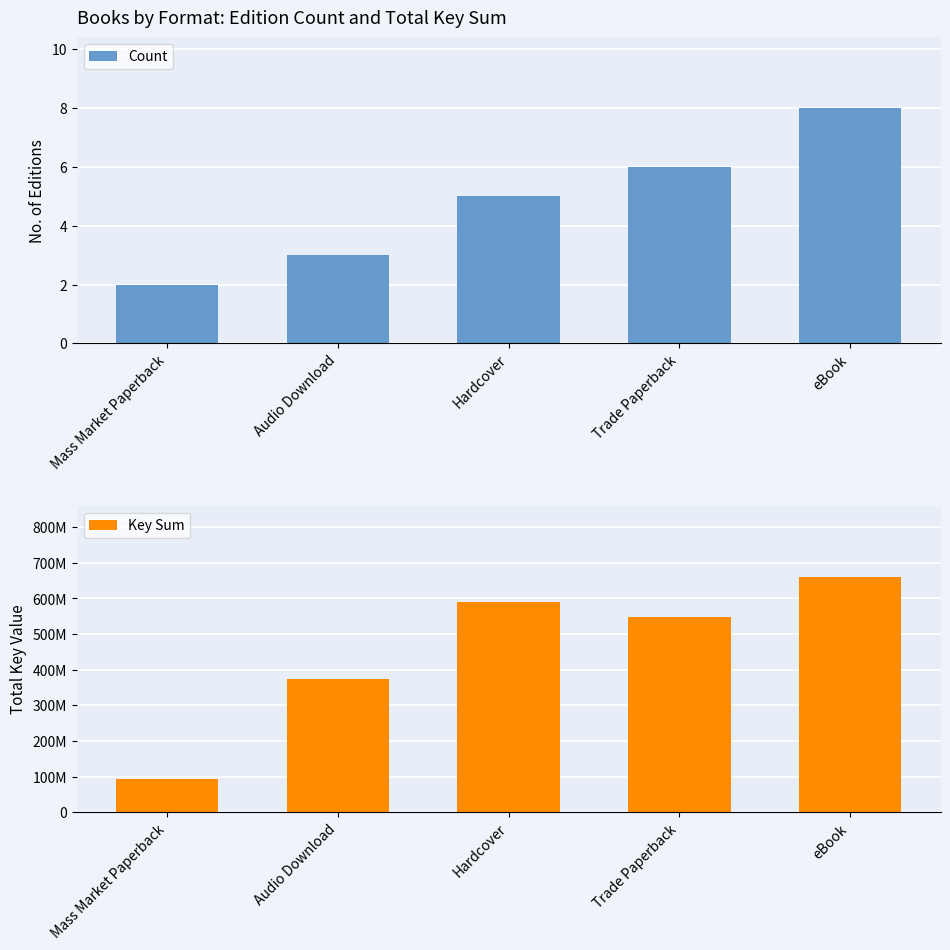

At which category is the sum across all series the highest?

eBook